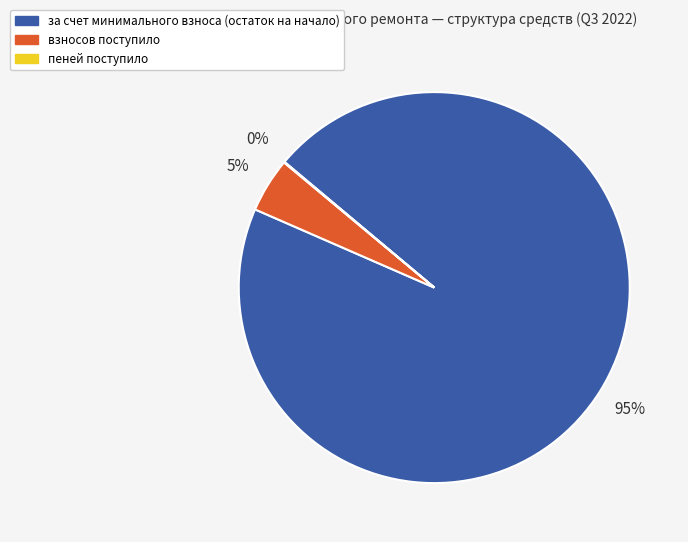

Which category has the biggest portion of the pie?

за счет минимального взноса (остаток на начало)